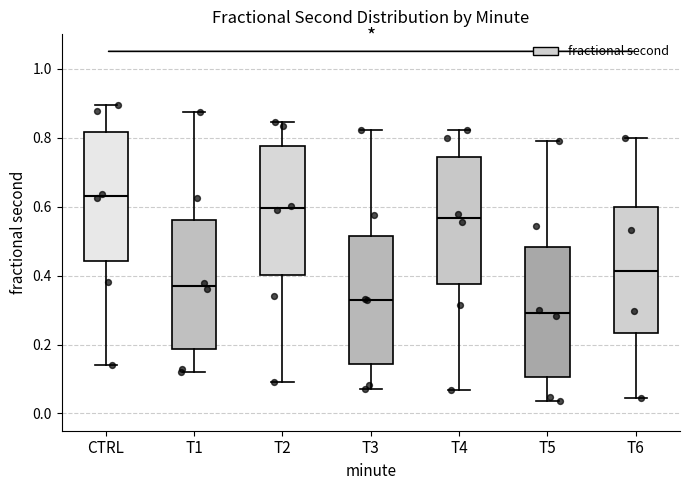

Where is the upper edge of the box for T3 on the y-axis? The values are not printed on the chart, so give them approximately, as read against the axis.

0.52